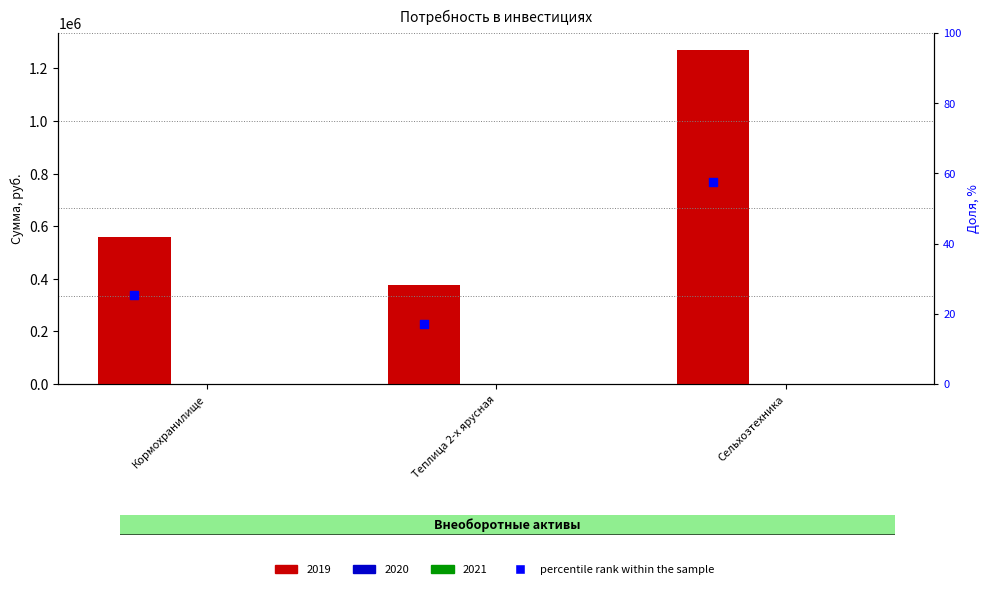

Approximately how many times larger is the value at Теплица 2-х ярусная compared to Сельхозтехника?

0.3